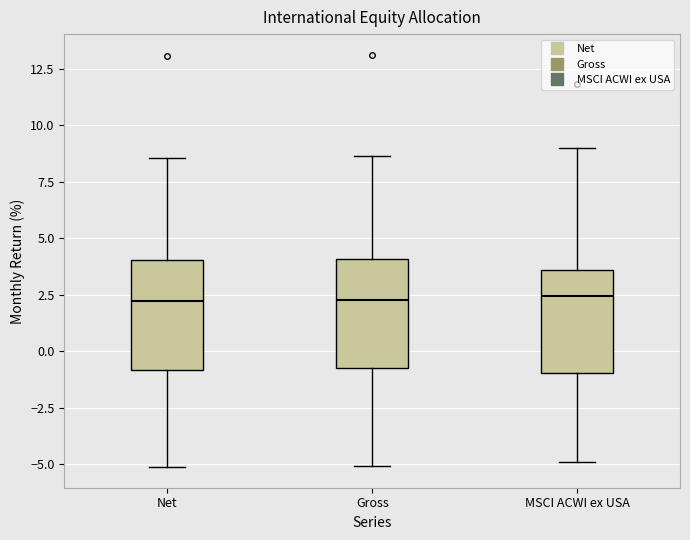

Reading left to right, transcribe this box plot: for each box, give where its median line is, the range the box spans, and where its two whiskers end, as read against the y-axis. The values are not printed on the chart, so give them approximately, as read against the axis.

Net: median 2.0, box -1.0 to 4.0, whiskers -5.0 to 8.5
Gross: median 2.5, box -0.5 to 4.0, whiskers -5.0 to 8.5
MSCI ACWI ex USA: median 2.5, box -1.0 to 3.5, whiskers -5.0 to 9.0